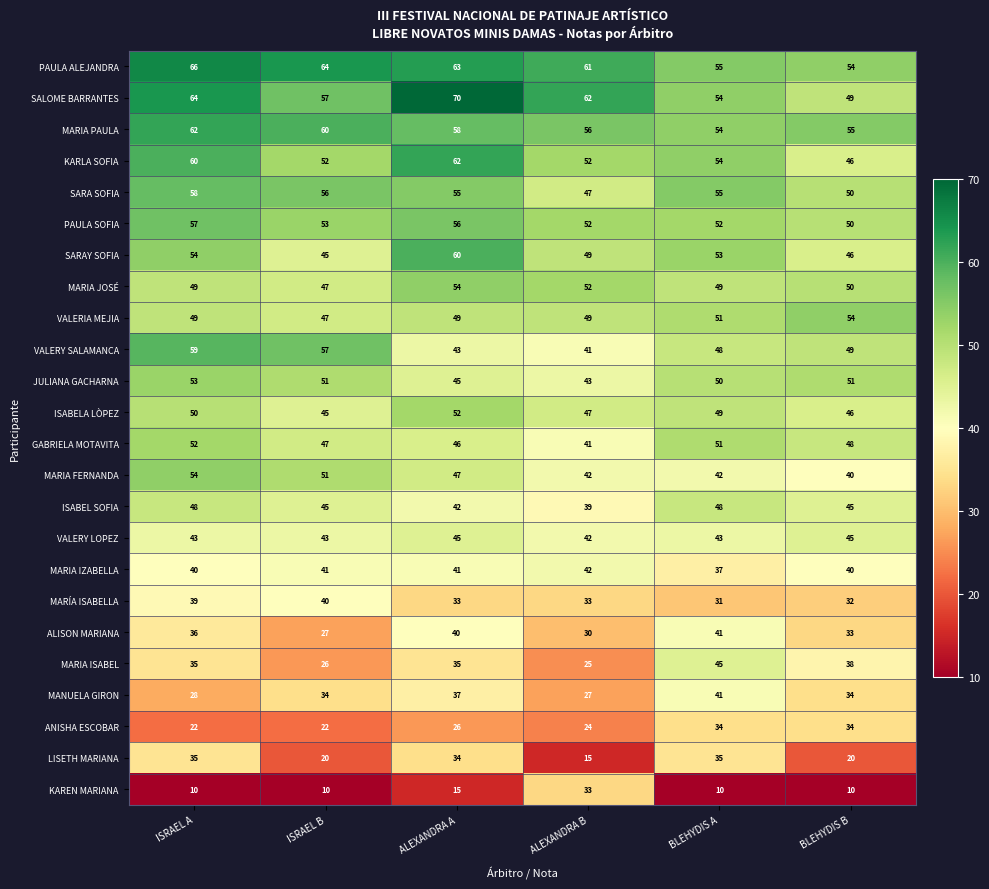

The MARÍA ISABELLA series shows 32 at BLEHYDIS B. True or false?

True